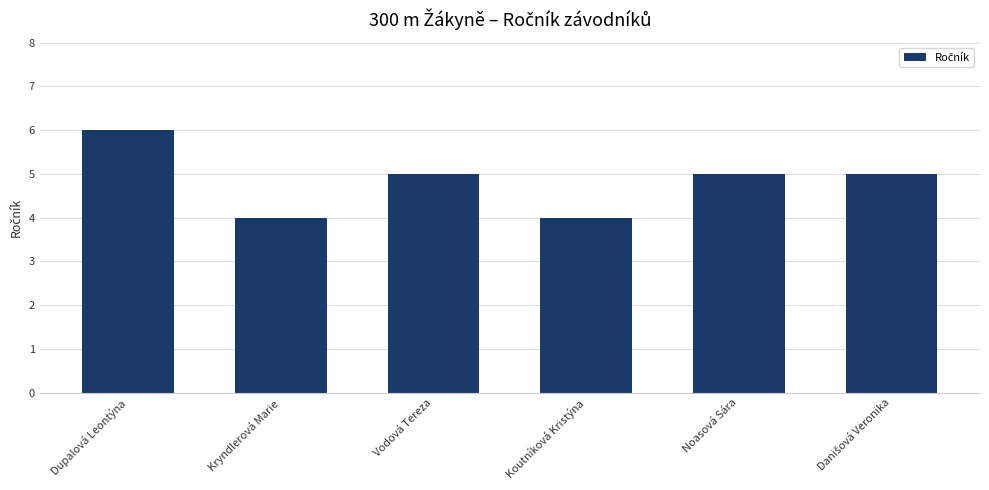

How many values are between 4 and 5?

5